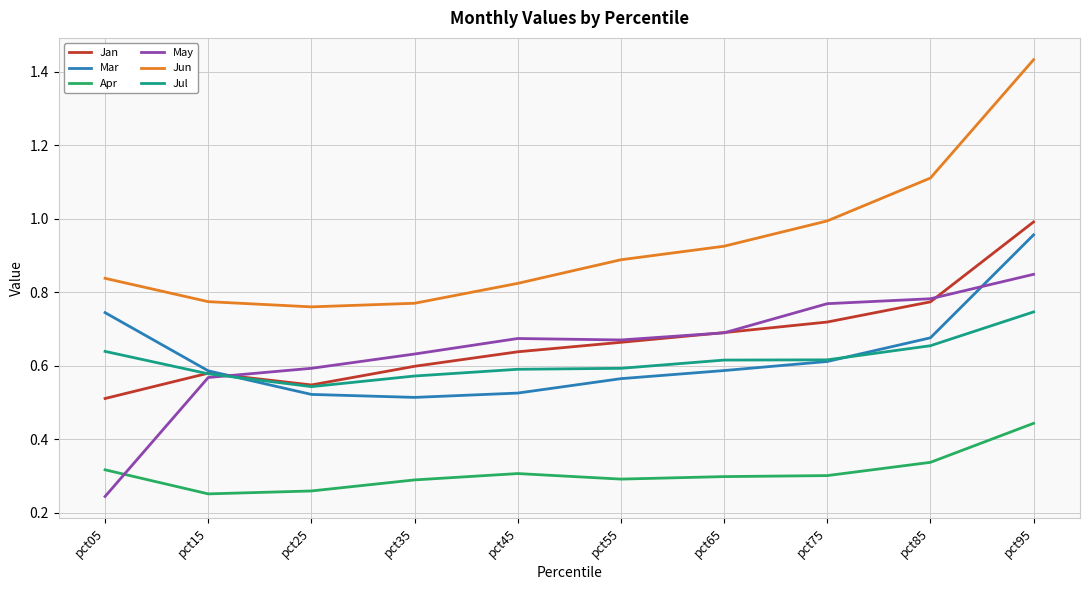

At which category does the chart reach its peak across all series?

pct95